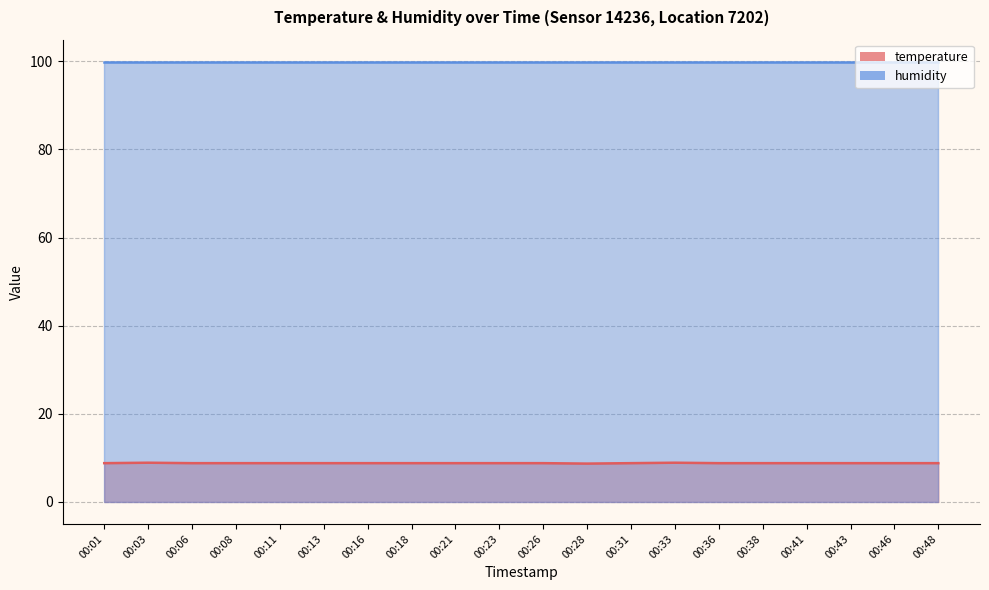

Does the chart display data point markers on the line(s)?

No